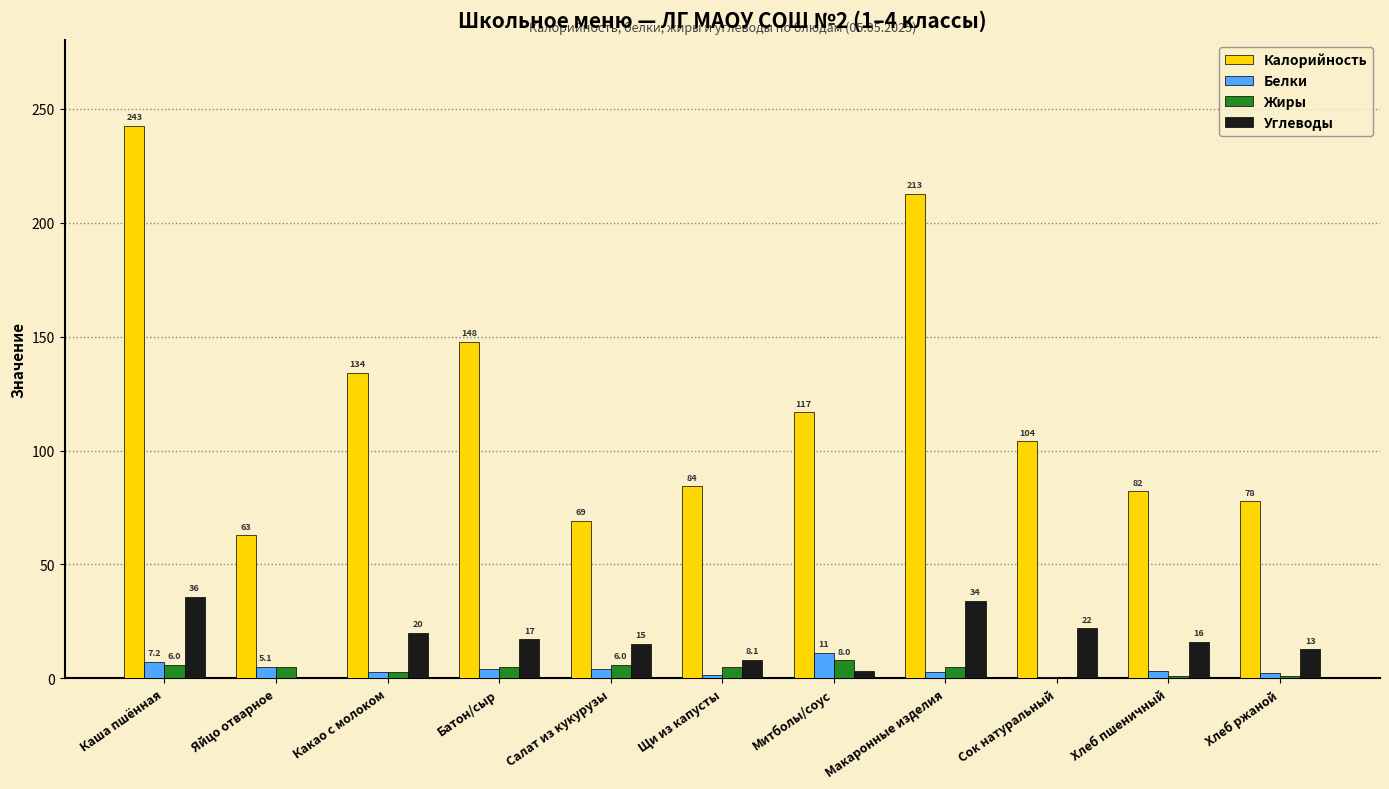

What is the highest value of the Белки series?

11.3